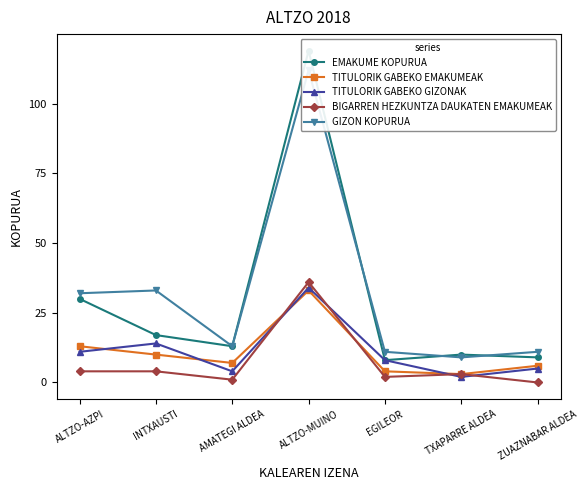

What is the difference between the maximum and minimum values in the EMAKUME KOPURUA series?

111